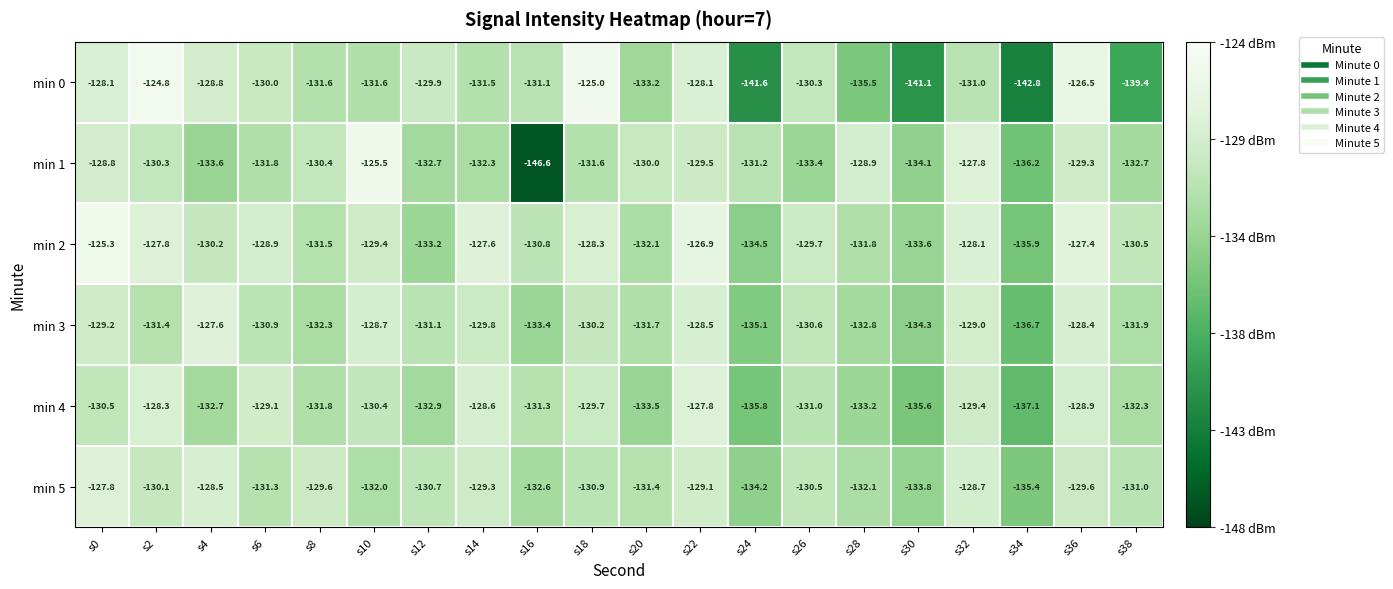

The min 3 series shows -134.3 at s30. True or false?

True